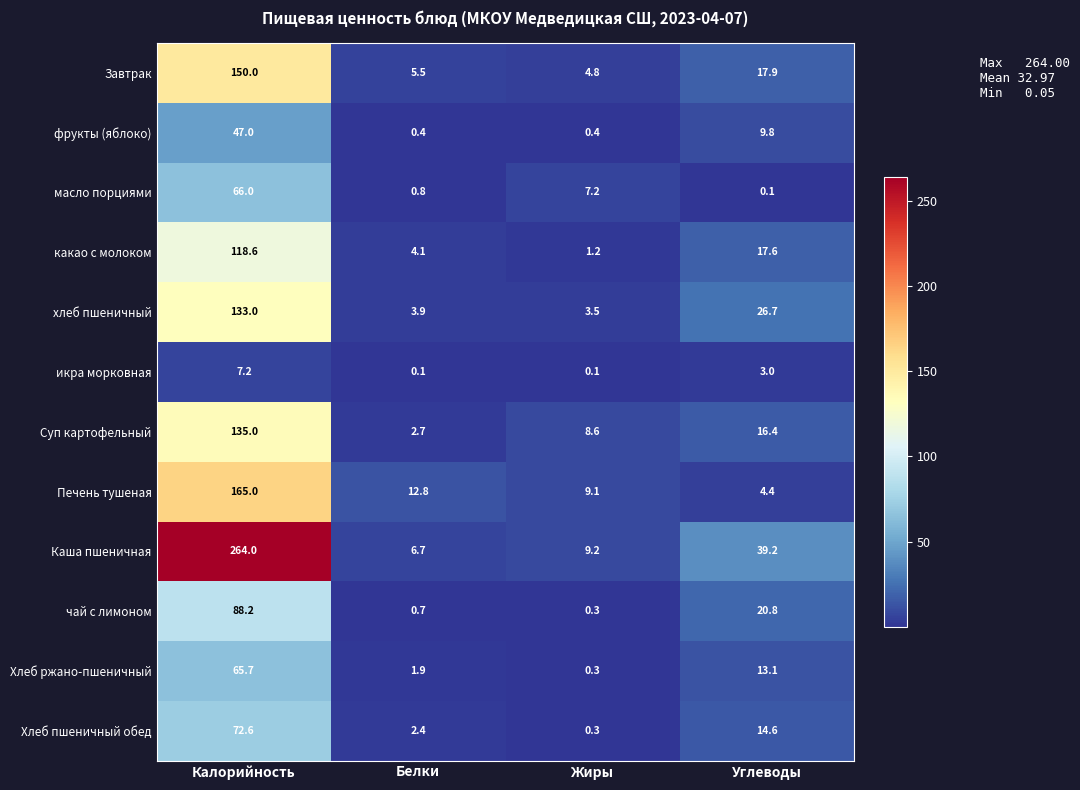

Which category has the highest value across all series?

Калорийность